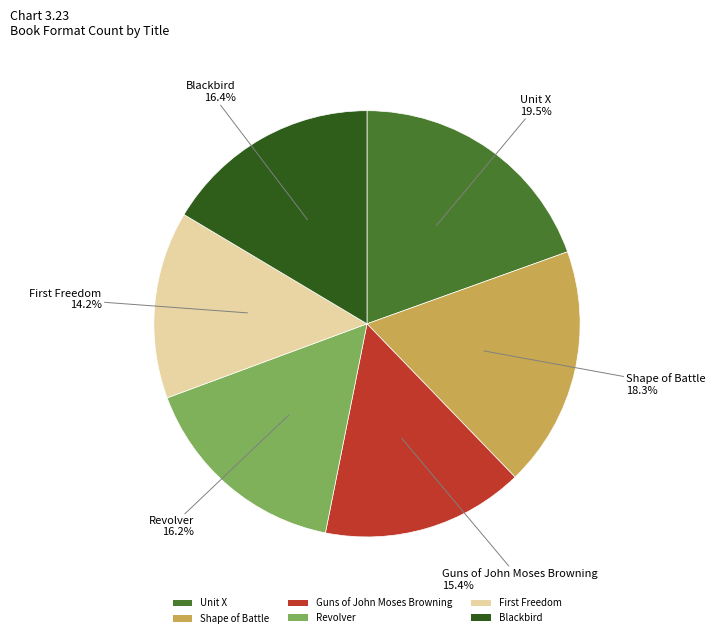

The Unit X slice represents 6% of the pie. True or false?

False